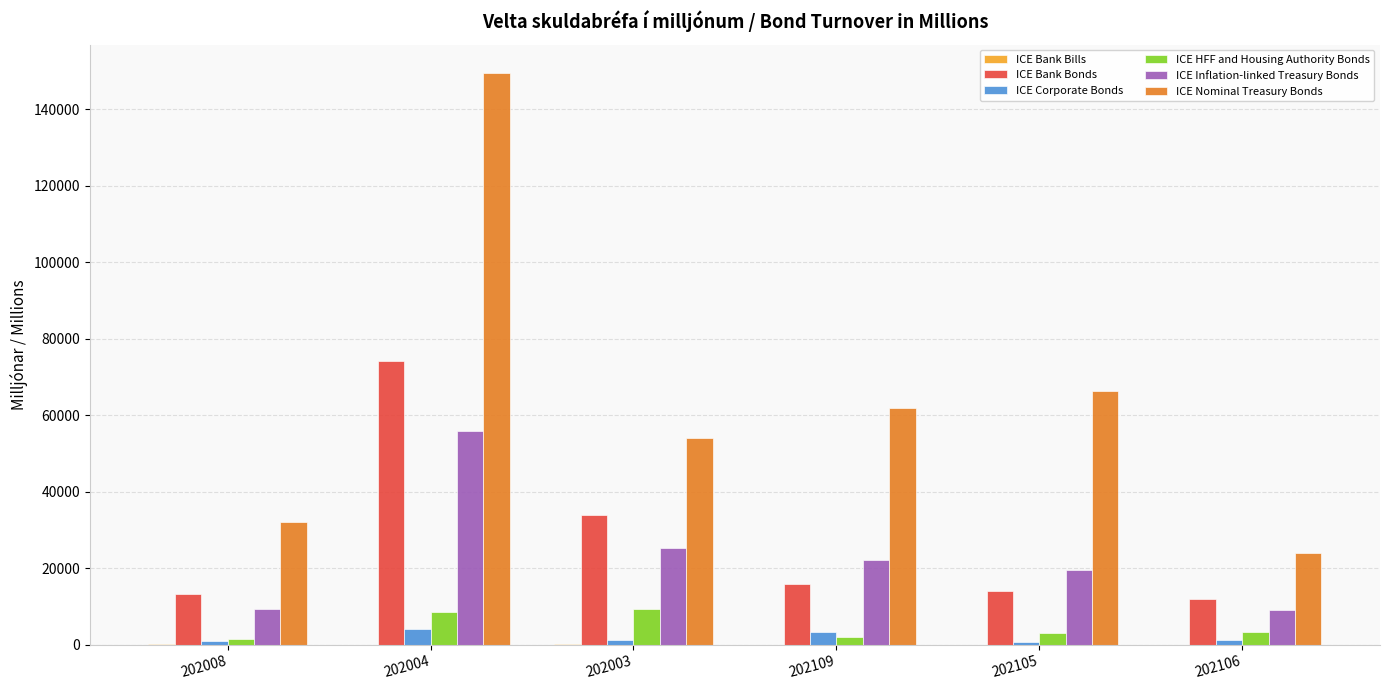

Which series has the largest total across all categories?

ICE Nominal Treasury Bonds